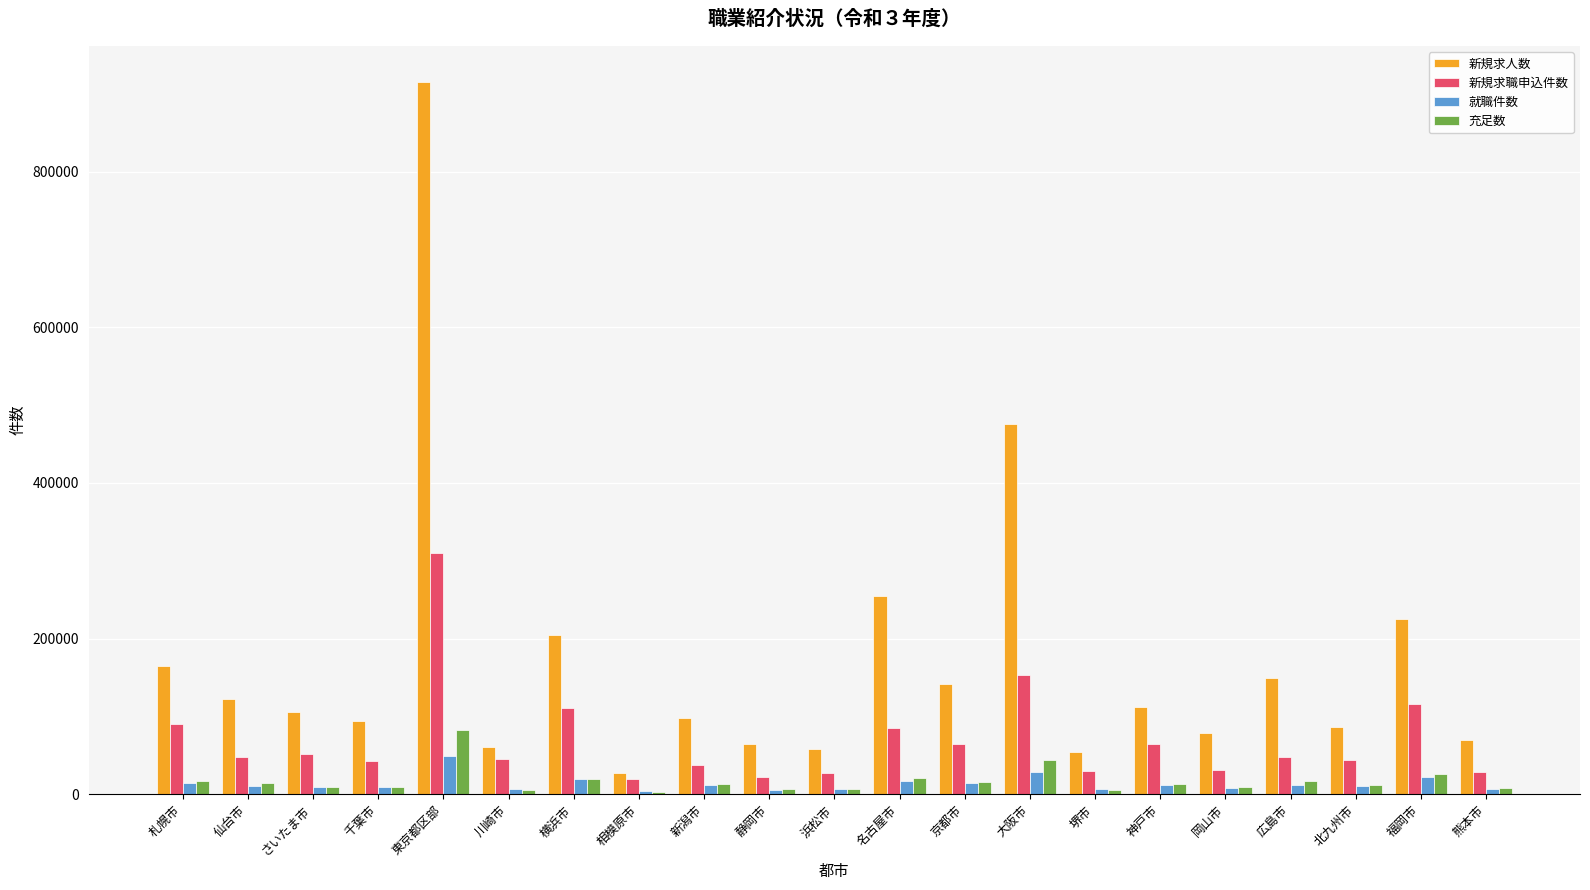

What is the total value across all series at 熊本市?

114027